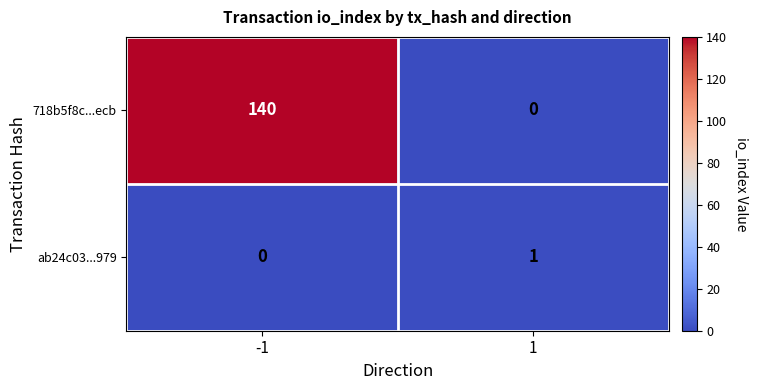

What is the spread (max minus min) of values at 1?

1